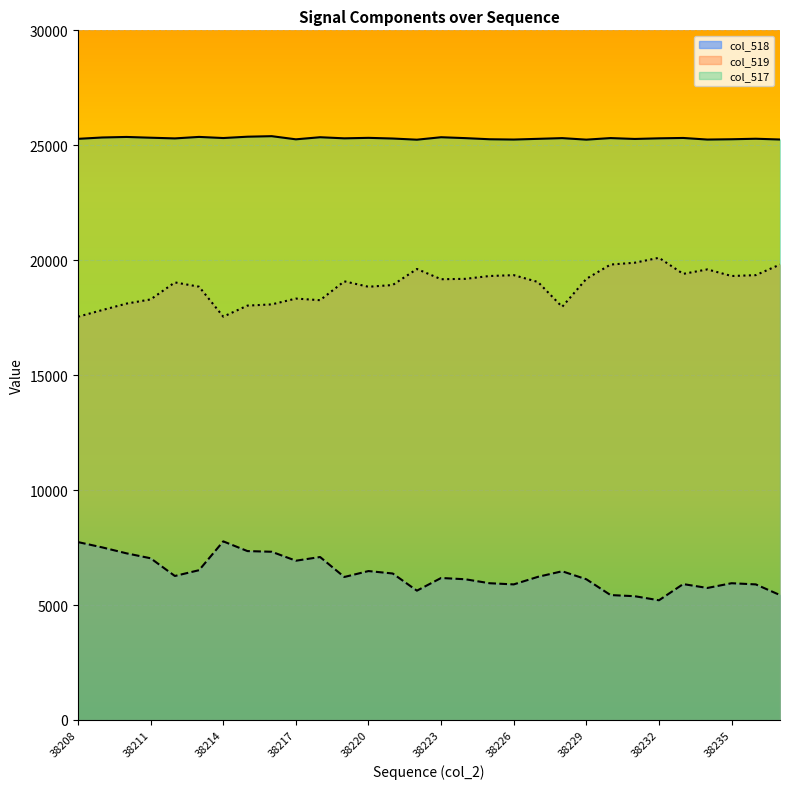

Between 38208 and 38211, which series saw the biggest shift?

col_519